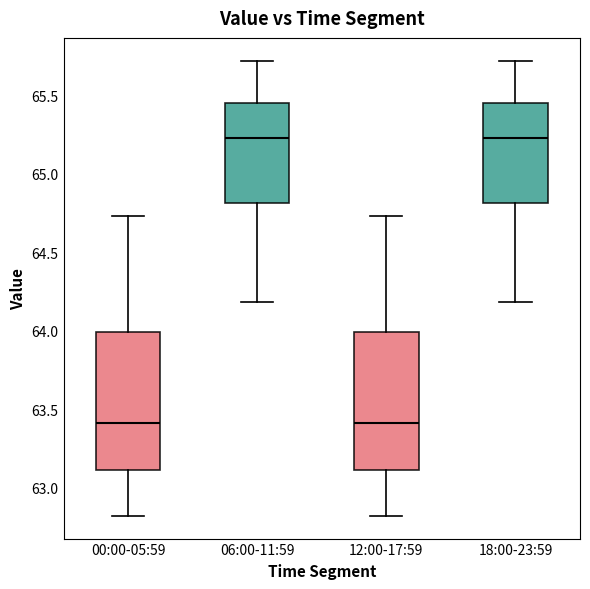

Reading left to right, transcribe this box plot: for each box, give where its median line is, the range the box spans, and where its two whiskers end, as read against the y-axis. The values are not printed on the chart, so give them approximately, as read against the axis.

00:00-05:59: median 63.40, box 63.10 to 64.00, whiskers 62.80 to 64.75
06:00-11:59: median 65.25, box 64.80 to 65.45, whiskers 64.20 to 65.70
12:00-17:59: median 63.40, box 63.10 to 64.00, whiskers 62.80 to 64.75
18:00-23:59: median 65.25, box 64.80 to 65.45, whiskers 64.20 to 65.70